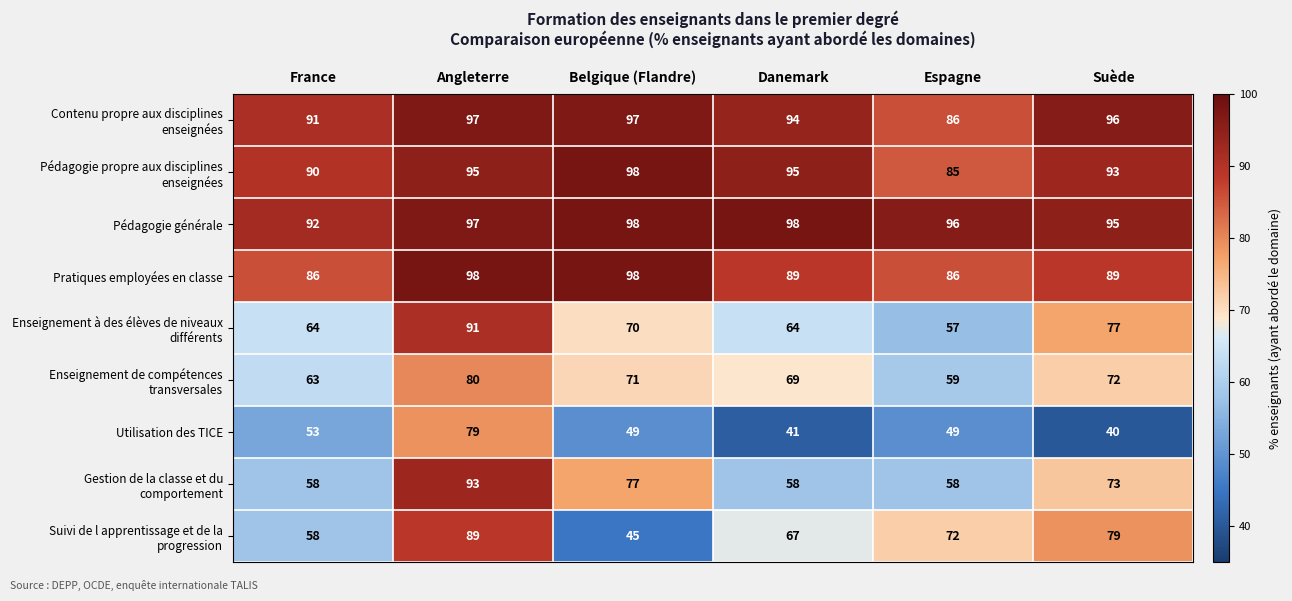

True or false: Utilisation des TICE has a value of 53 at France.

True